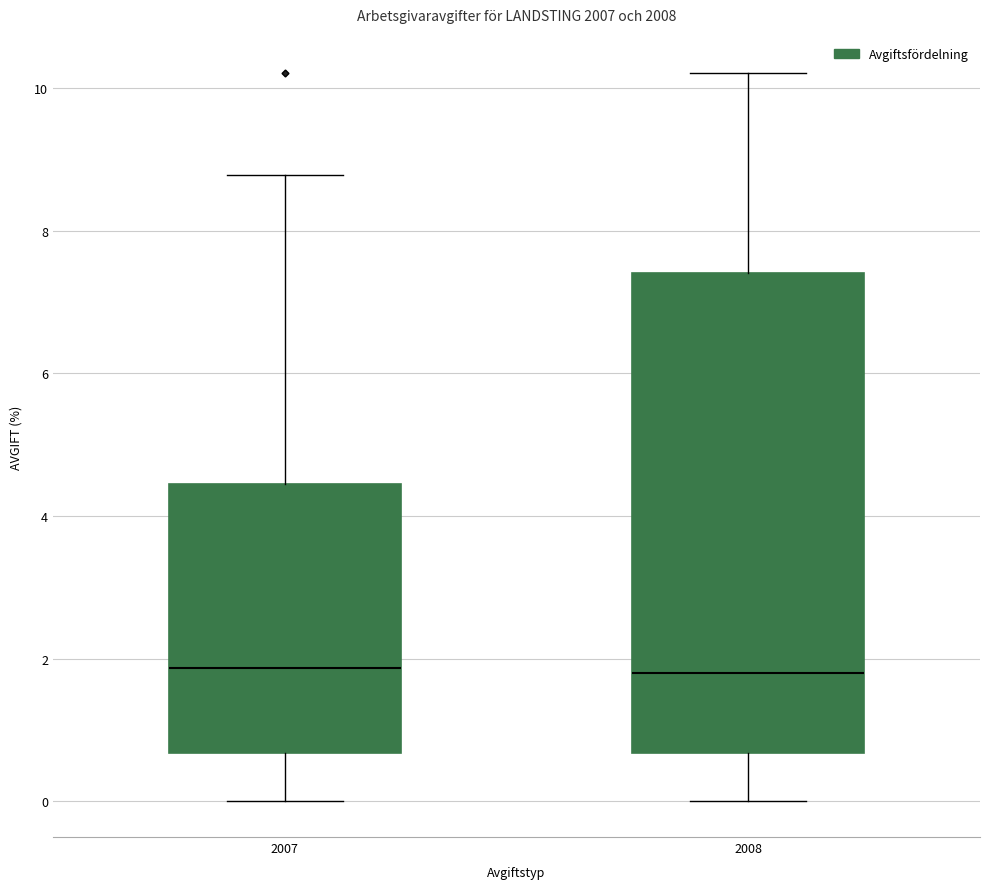

Where does the lower whisker of the box at x = 2007 end on the y-axis? The values are not printed on the chart, so give them approximately, as read against the axis.

0.0